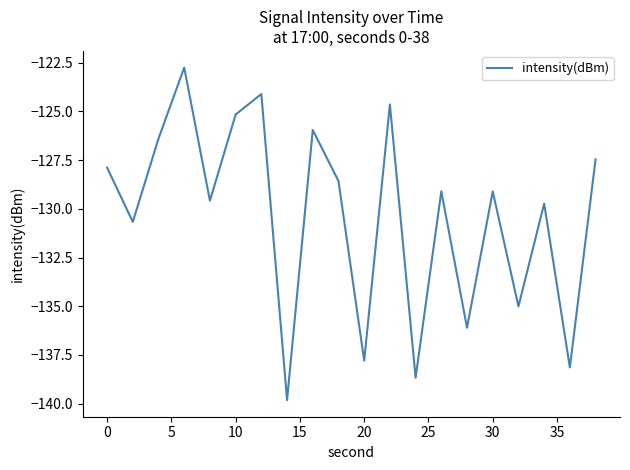

What is the minimum value shown in the chart?

-139.8